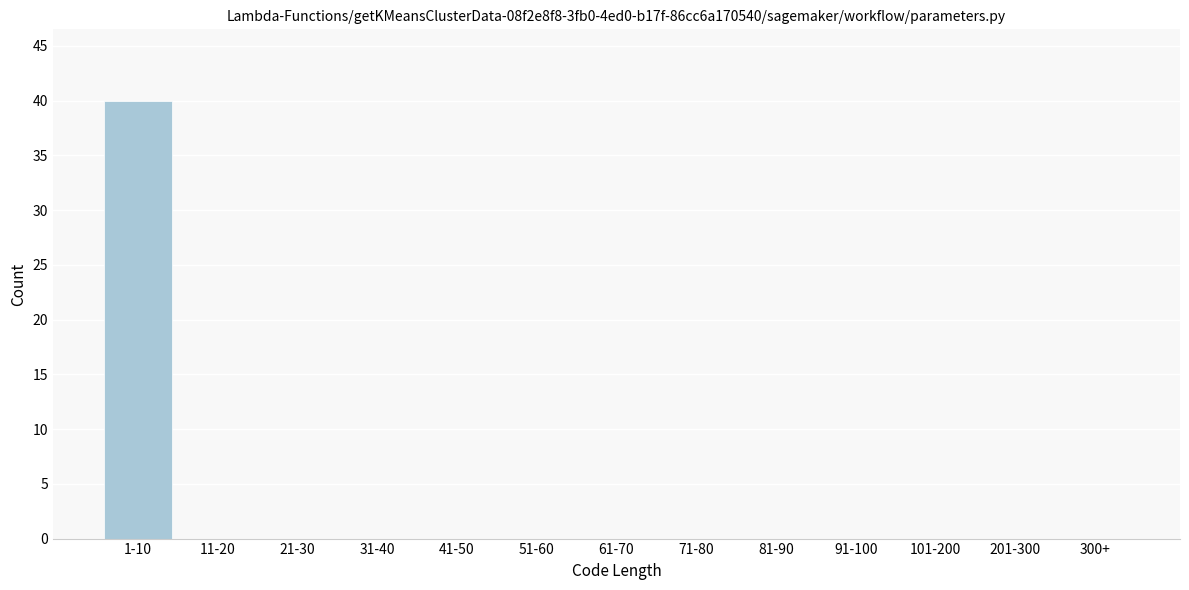

Reading left to right, transcribe all the data shown in this chart.

1-10=40	11-20=0	21-30=0	31-40=0	41-50=0	51-60=0	61-70=0	71-80=0	81-90=0	91-100=0	101-200=0	201-300=0	300+=0